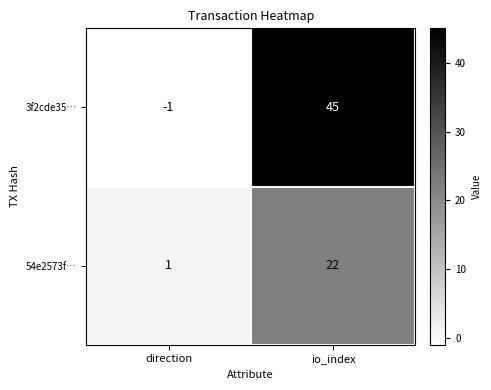

At direction, list the series in order from smallest to largest.

3f2cde35…, 54e2573f…